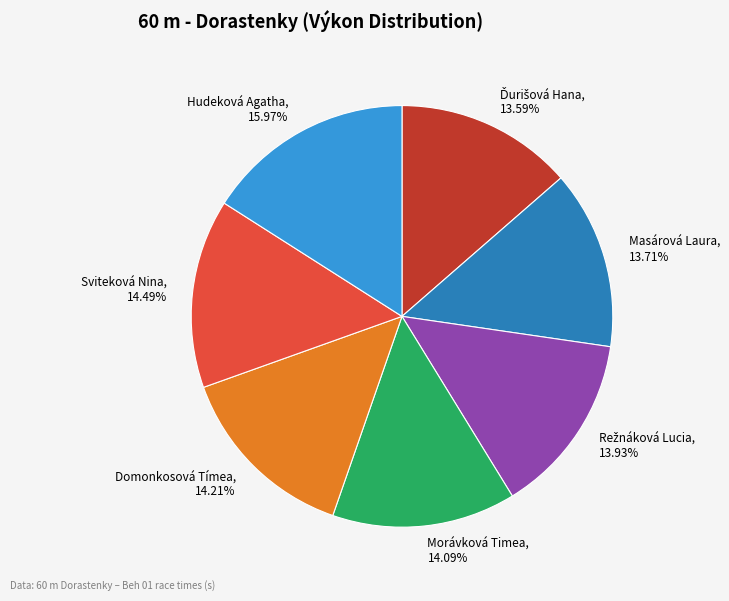

True or false: Hudeková Agatha accounts for 16% of the total.

True